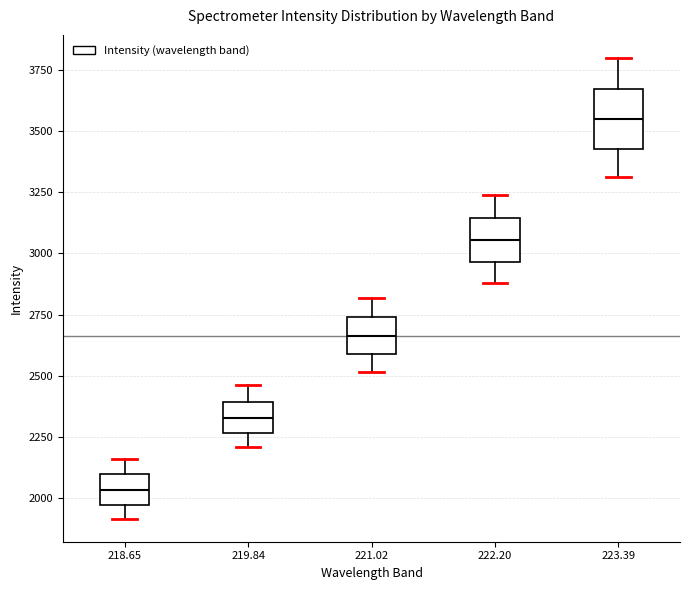

Reading left to right, read every box against the y-axis: the position of its median line, the range the box covers, and the ends of its whiskers. The values are not printed on the chart, so give them approximately, as read against the axis.

218.65: median 2050, box 1950 to 2100, whiskers 1900 to 2150
219.84: median 2350, box 2250 to 2400, whiskers 2200 to 2450
221.02: median 2650, box 2600 to 2750, whiskers 2500 to 2800
222.20: median 3050, box 2950 to 3150, whiskers 2900 to 3250
223.39: median 3550, box 3450 to 3650, whiskers 3300 to 3800